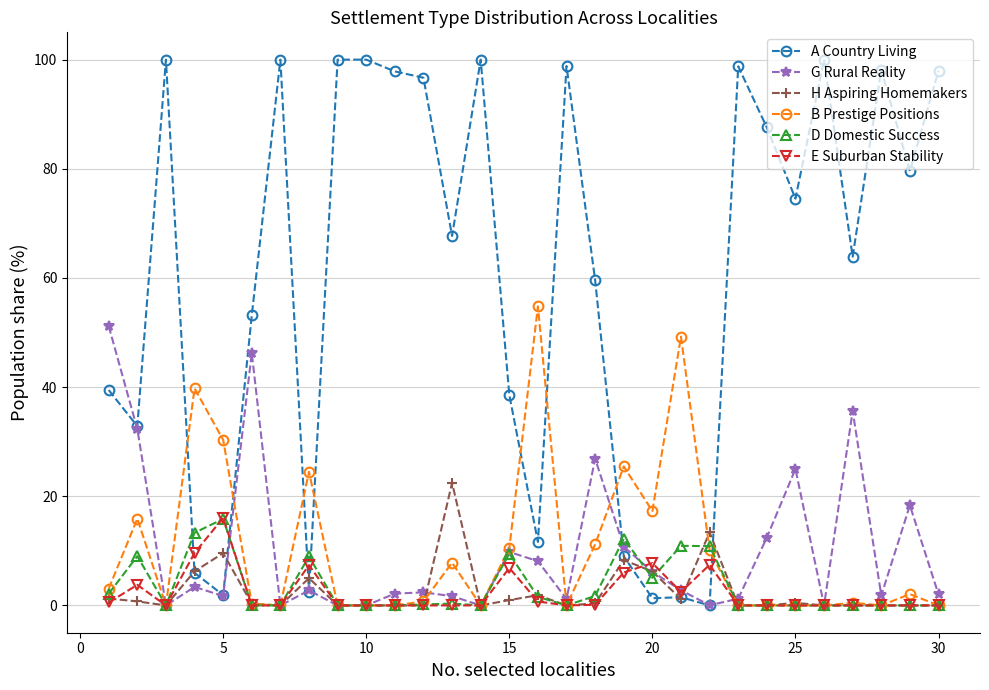

What is the value of the H Aspiring Homemakers point at the 22nd from the left?

13.4